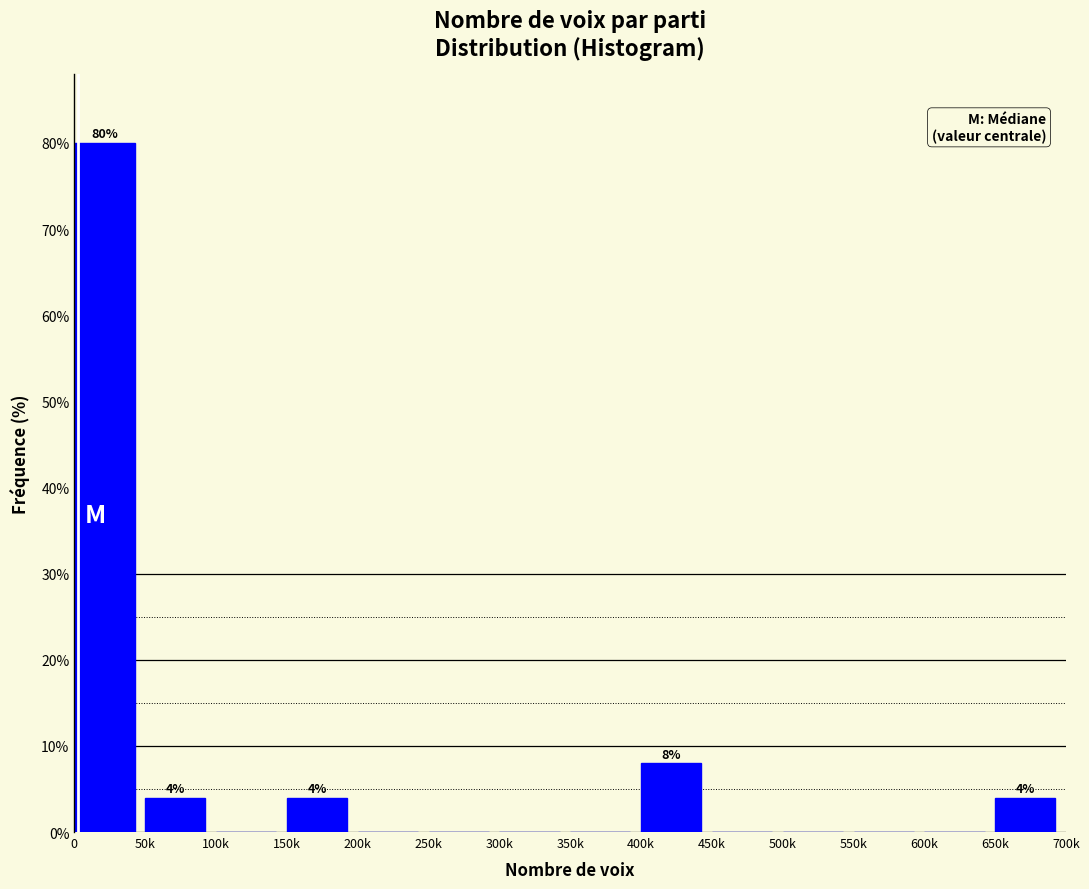

Reading left to right, transcribe all the data shown in this chart.

0=80	50k=4	100k=0	150k=4	200k=0	250k=0	300k=0	350k=0	400k=8	450k=0	500k=0	550k=0	600k=0	650k=4